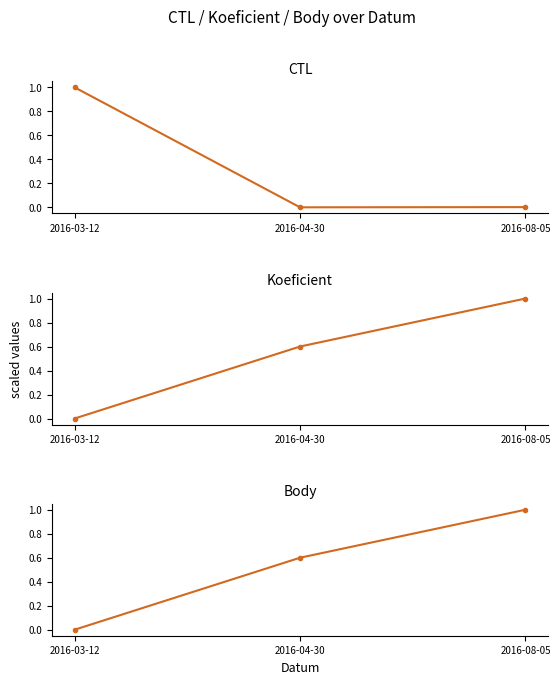

Which series changed the most between 2016-04-30 and 2016-08-05?

Koeficient